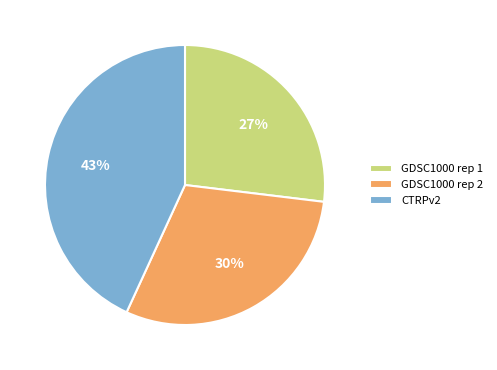

To the nearest percent, what percentage of the pie is CTRPv2?

43%